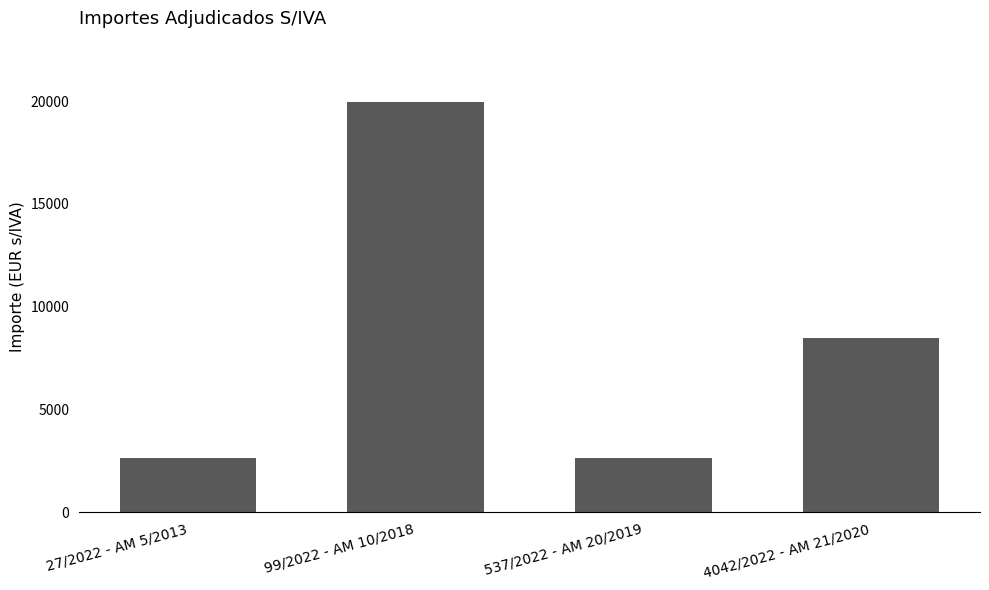

At which category does the chart reach its peak across all series?

99/2022 - AM 10/2018